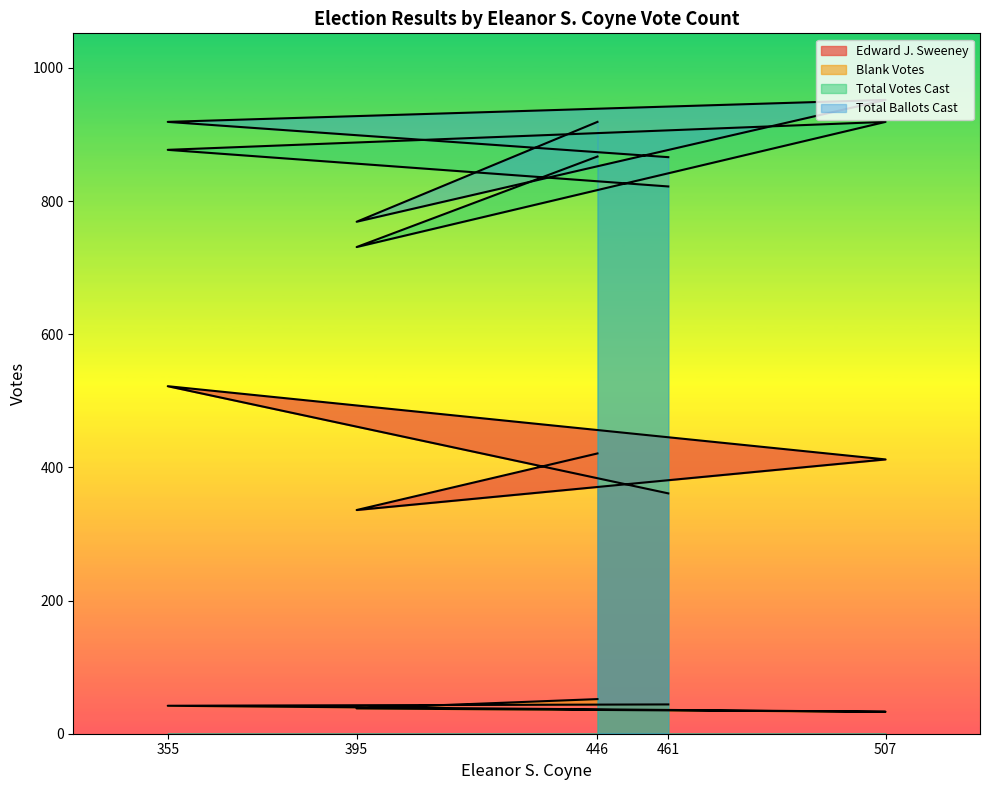

How many interior local peaks does the Edward J. Sweeney series have?

1